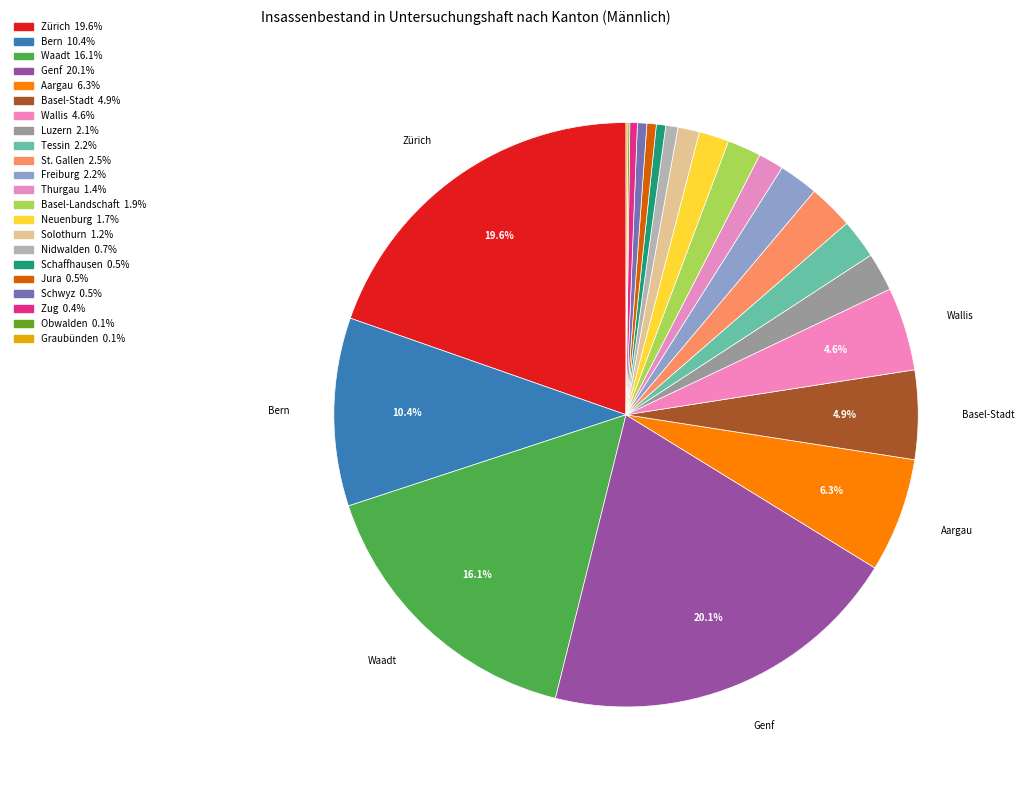

Do Neuenburg and Graubünden together represent more than half of the pie?

No